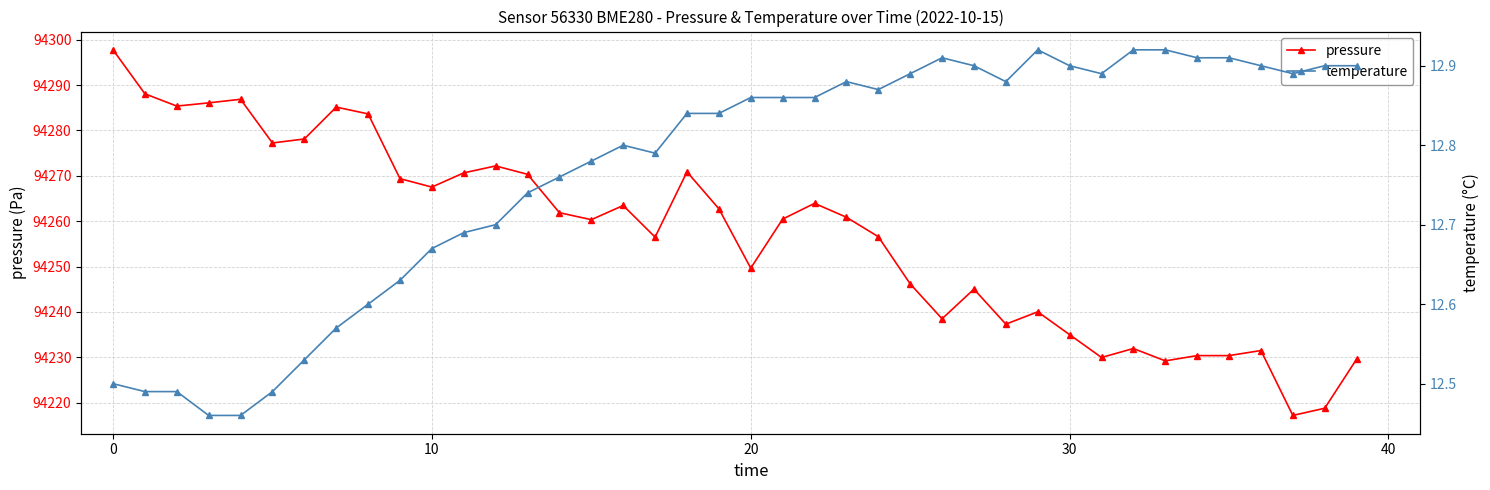

In temperature, how many points are lower than both neighbors (excluding endpoints)?

5